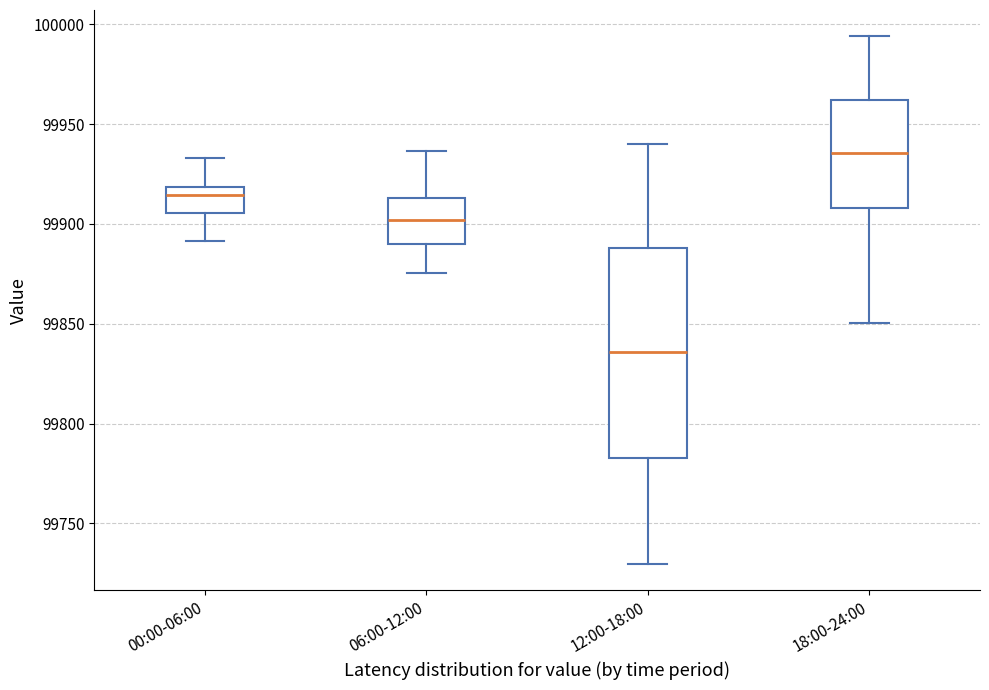

Which box has the highest median line?

18:00-24:00